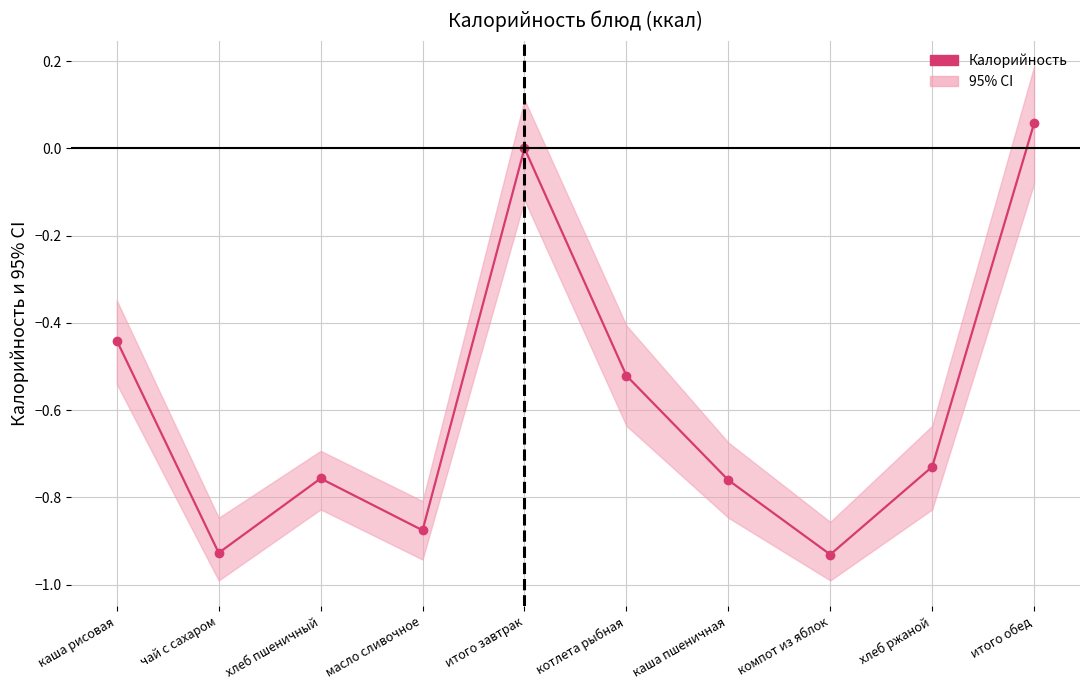

What is the label of the 6th point from the left?

котлета рыбная